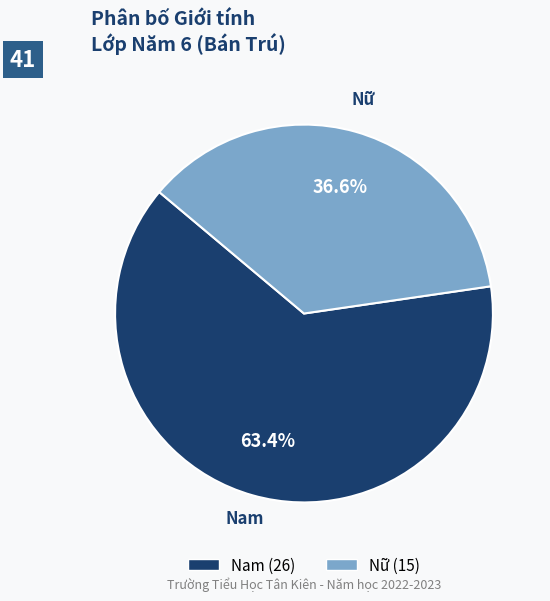

Which category accounts for the majority?

Nam